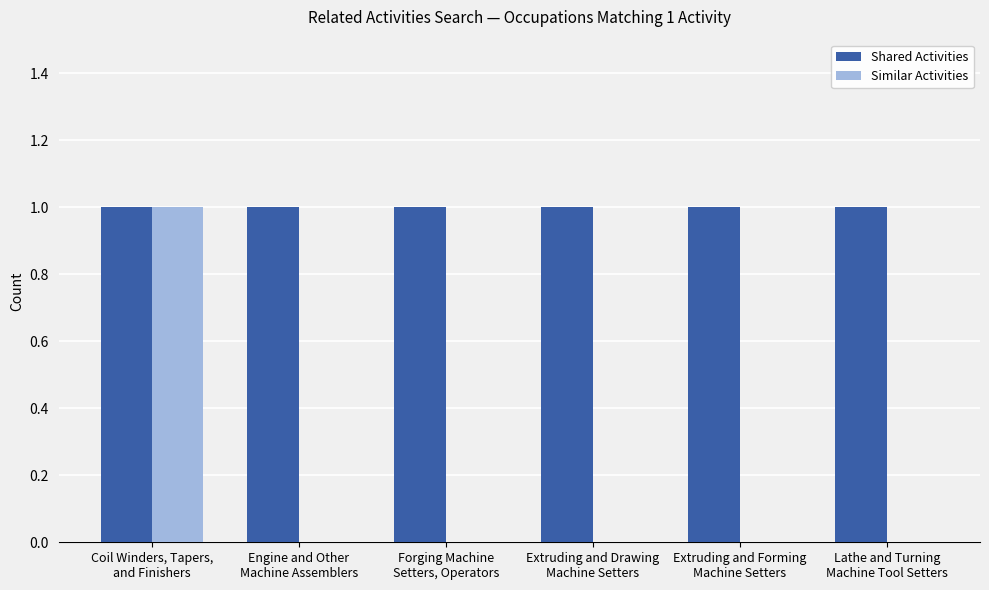

What is the sum of all Shared Activities values?

6